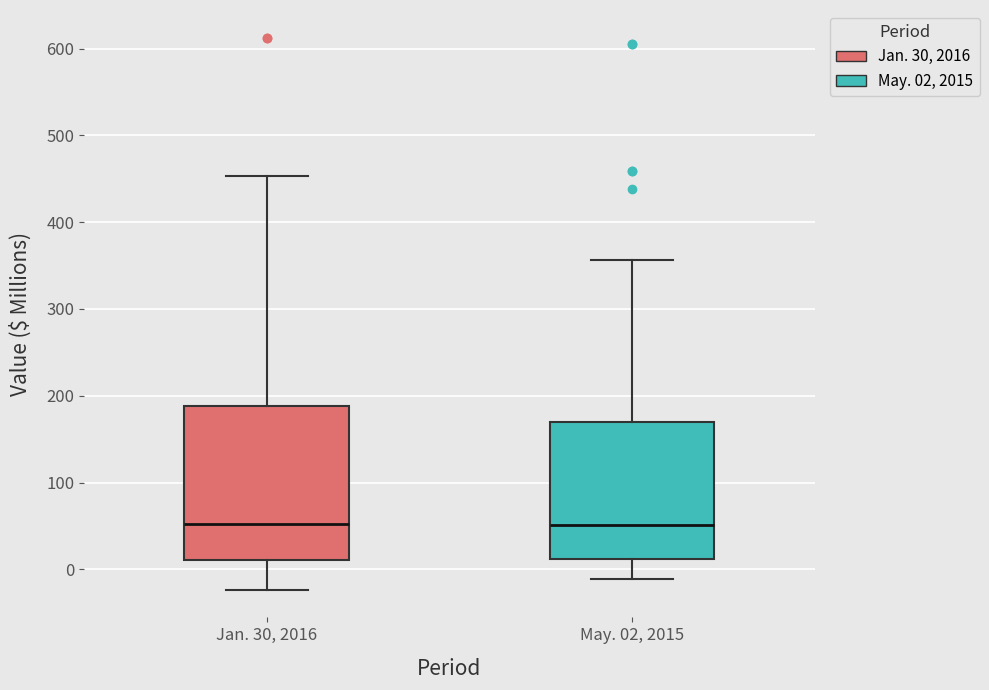

Where does the median line of the box for Jan. 30, 2016 sit on the y-axis? The values are not printed on the chart, so give them approximately, as read against the axis.

50